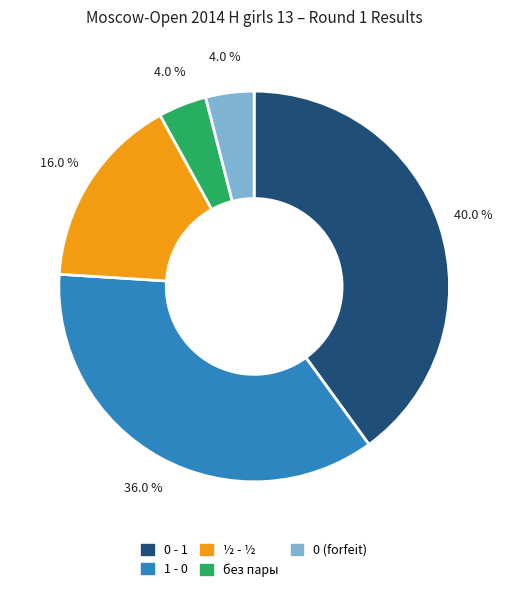

Does any single category account for the majority?

No